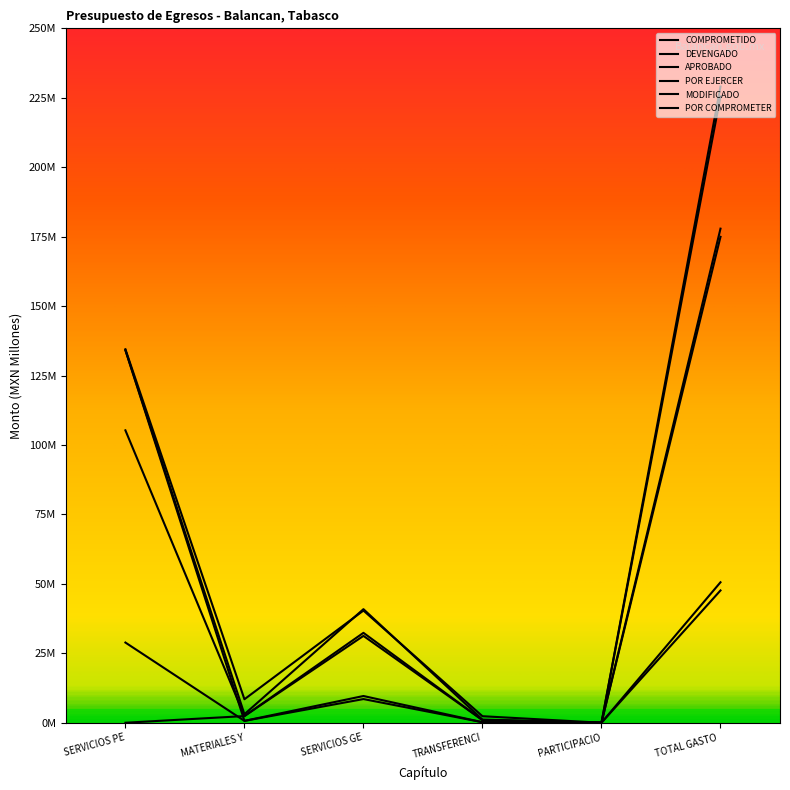

True or false: POR COMPROMETER and MODIFICADO intersect in this chart.

False